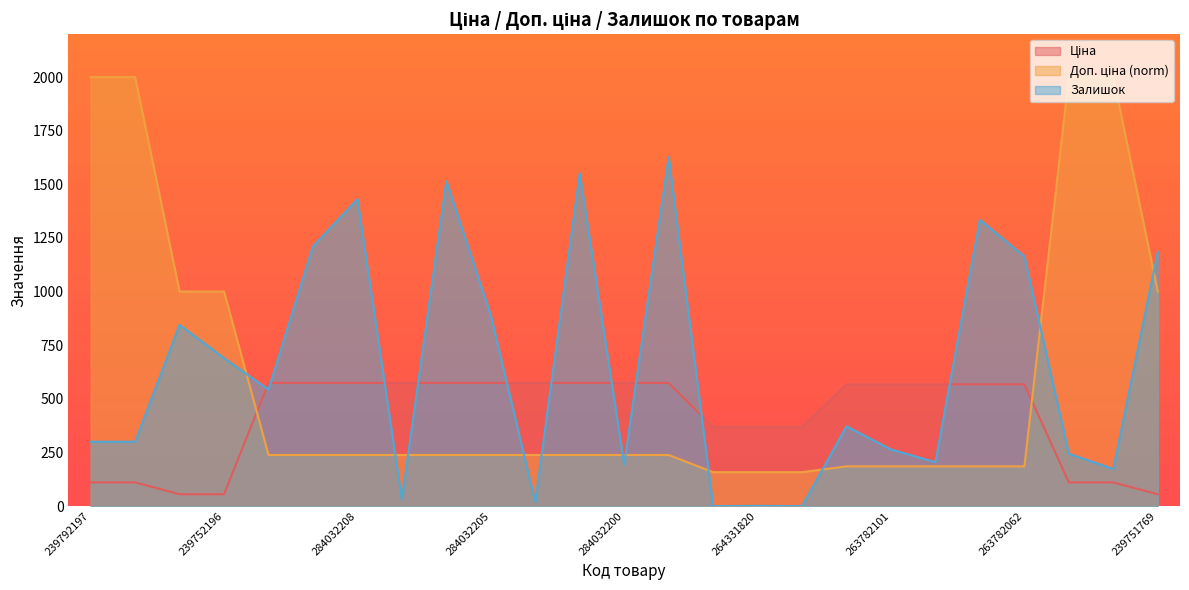

Rank the series by their maximum value, from highest to lowest.

Доп. ціна, Залишок, Ціна